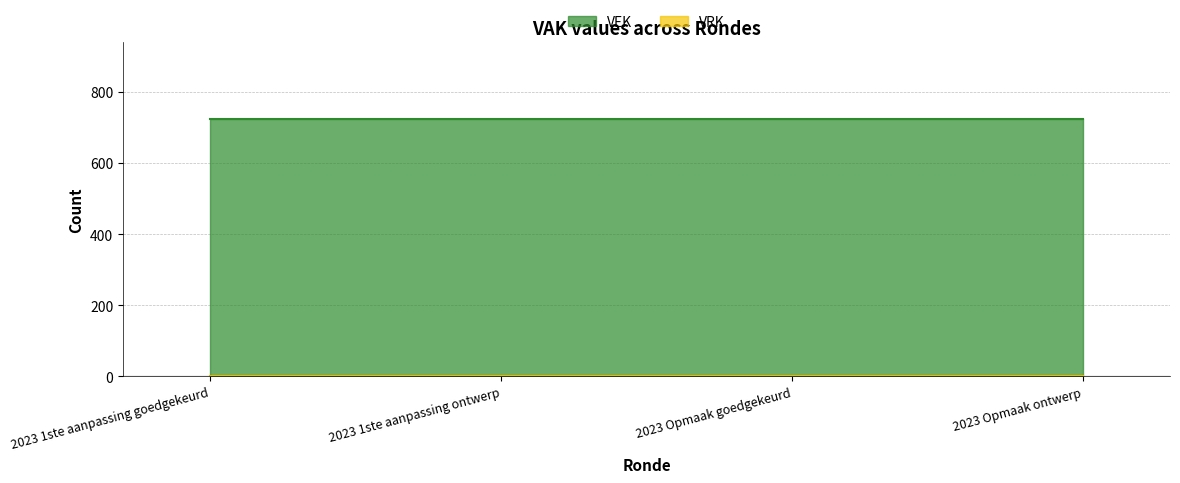

At which label is VRK closest to 0?

2023 1ste aanpassing goedgekeurd